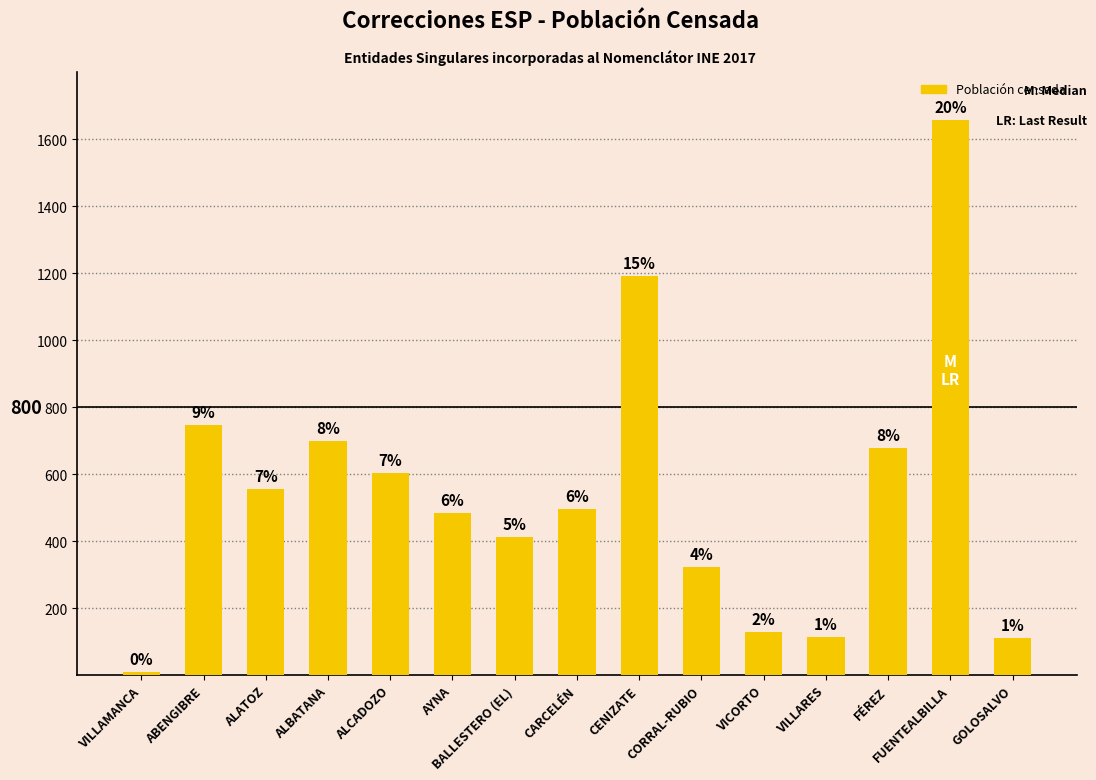

List the labels in order of value, largest first.

FUENTEALBILLA, CENIZATE, ABENGIBRE, ALBATANA, FÉREZ, ALCADOZO, ALATOZ, CARCELÉN, AYNA, BALLESTERO (EL), CORRAL-RUBIO, VICORTO, VILLARES, GOLOSALVO, VILLAMANCA